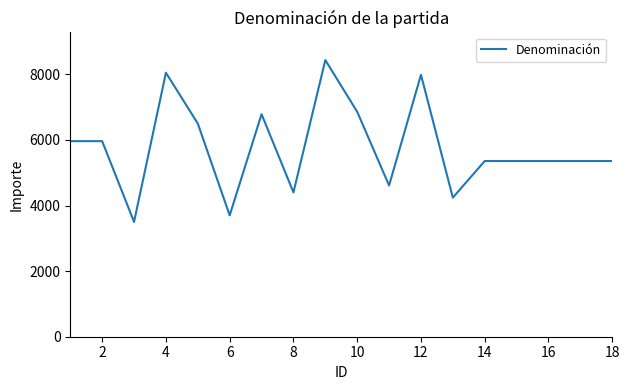

What is the smallest value displayed?

3500.0